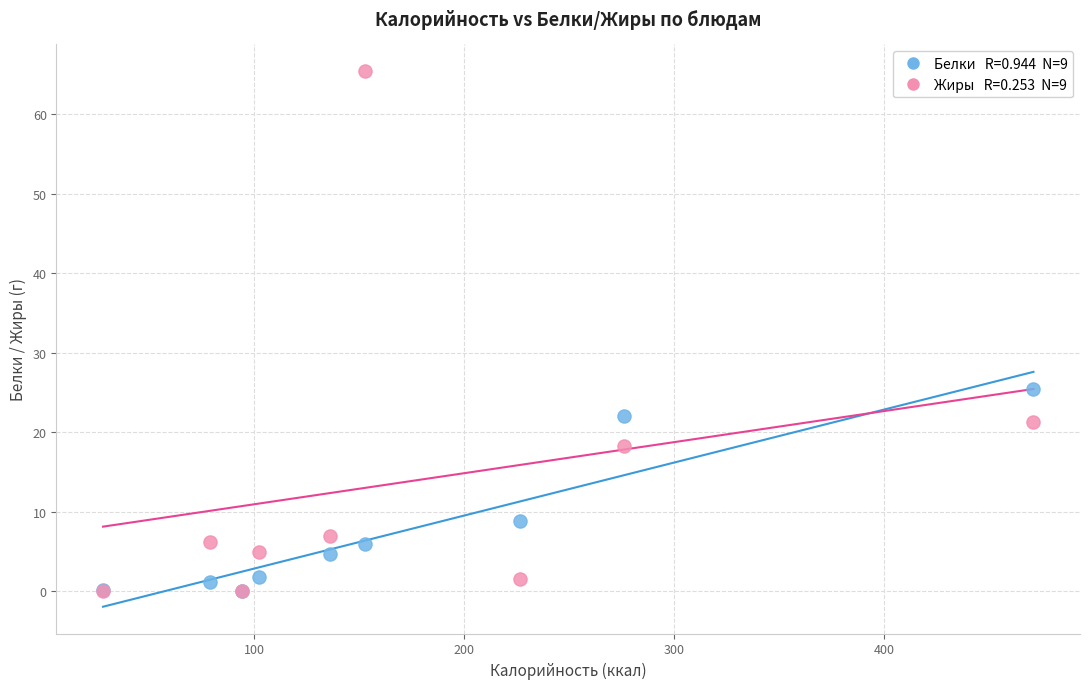

Across all series, what Y value is closest to 32?

25.4